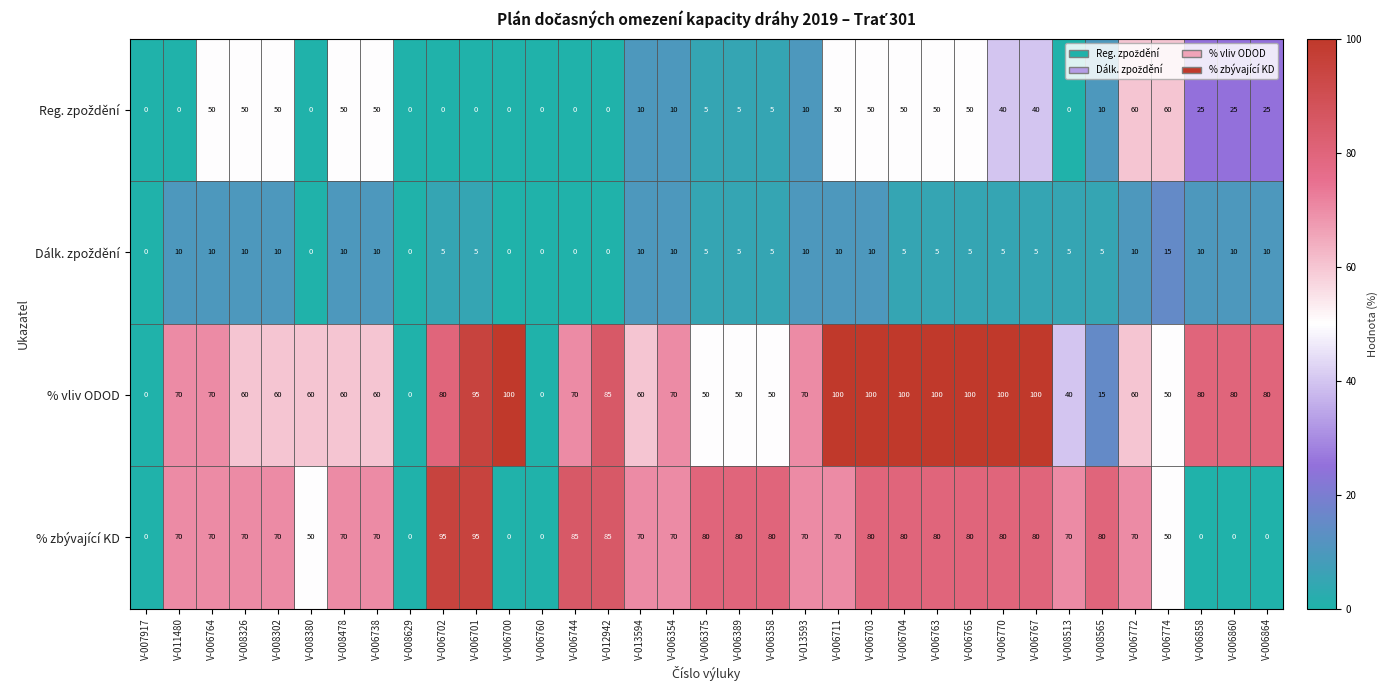

What is the sum of all % vliv ODOD values?

2325